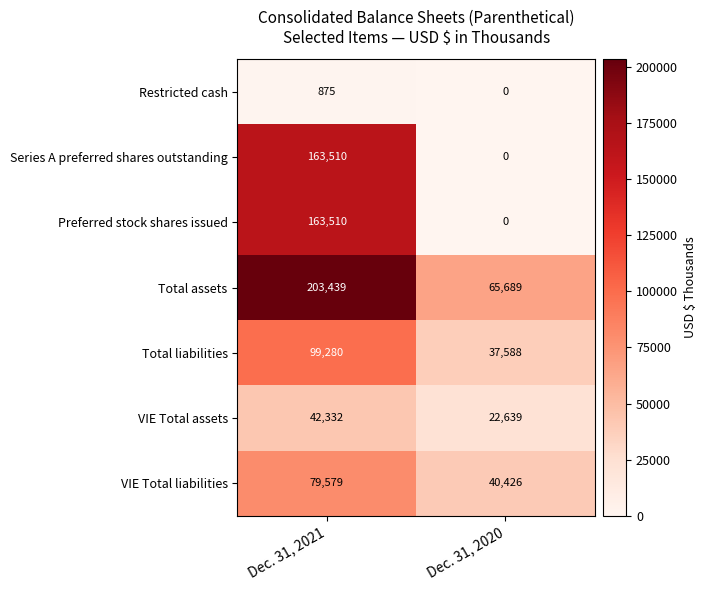

Rank the categories by Total assets value from highest to lowest.

Dec. 31, 2021, Dec. 31, 2020